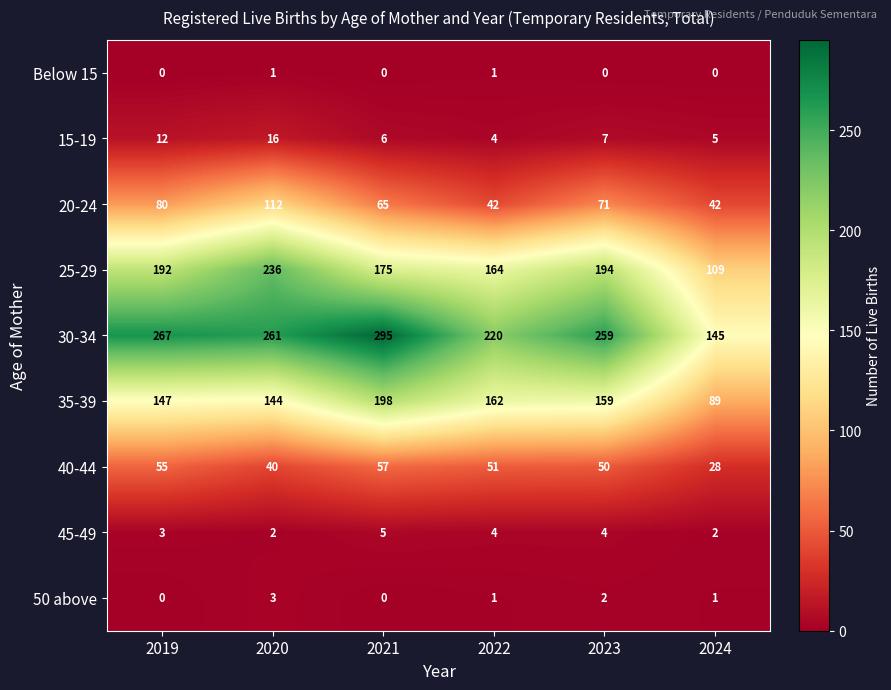

What is the spread (max minus min) of values at 2023?

259